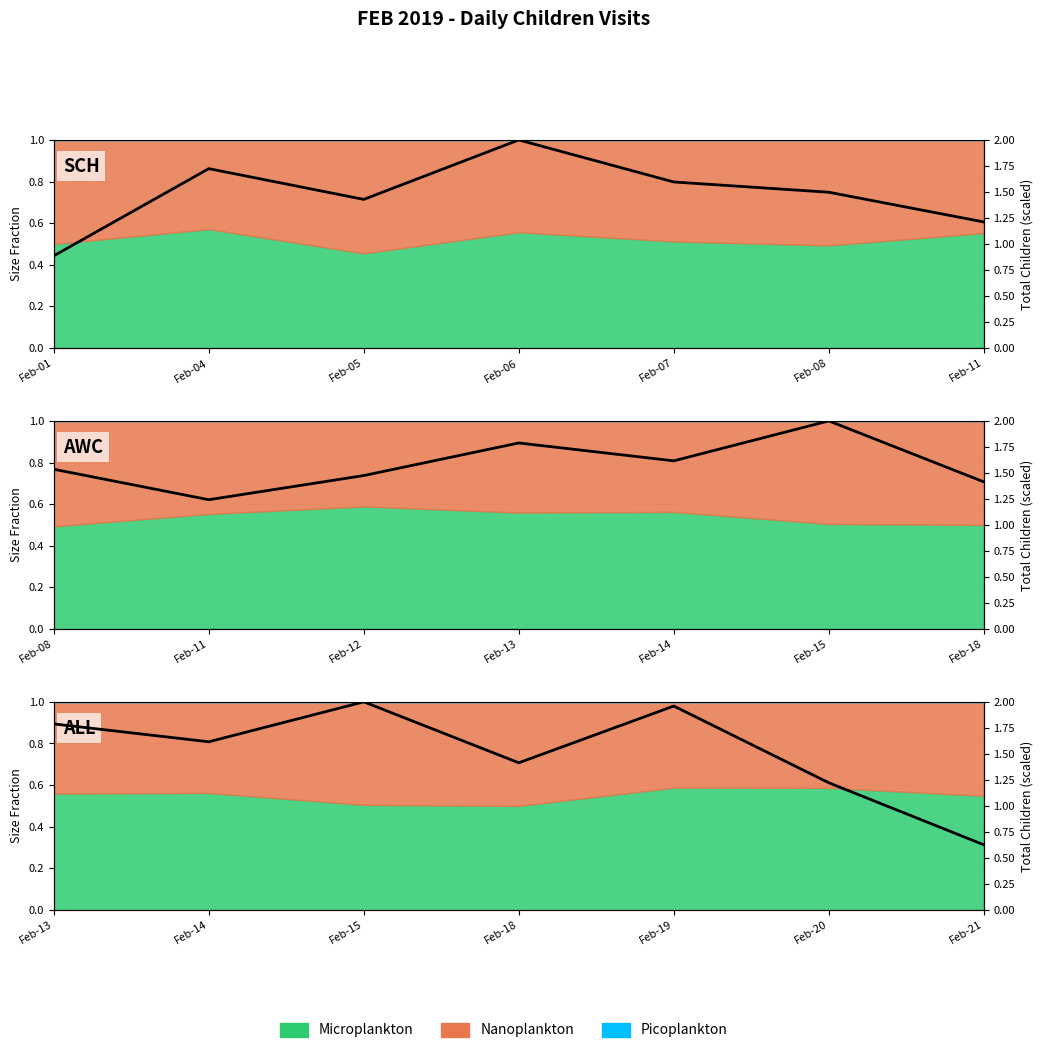

How many lines are shown in the chart?

1